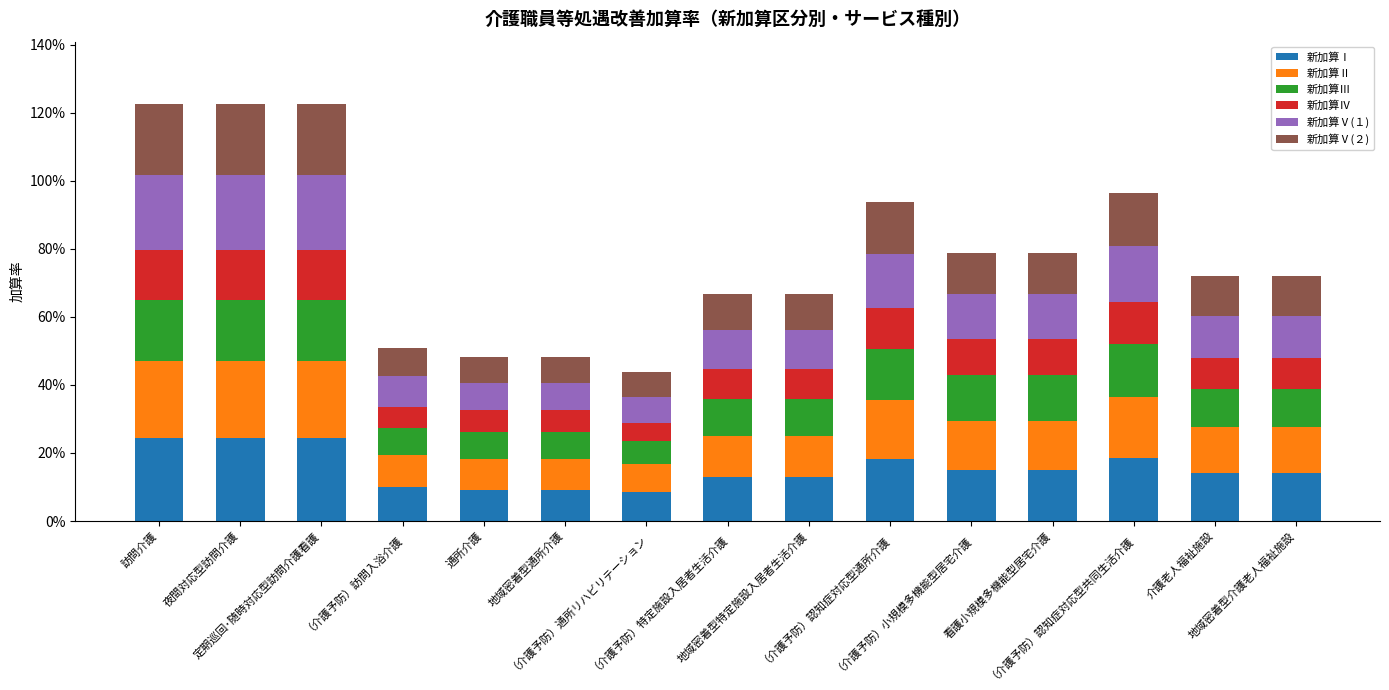

The value of 新加算Ⅱ at （介護予防）認知症対応型通所介護 is 0.2. True or false?

True